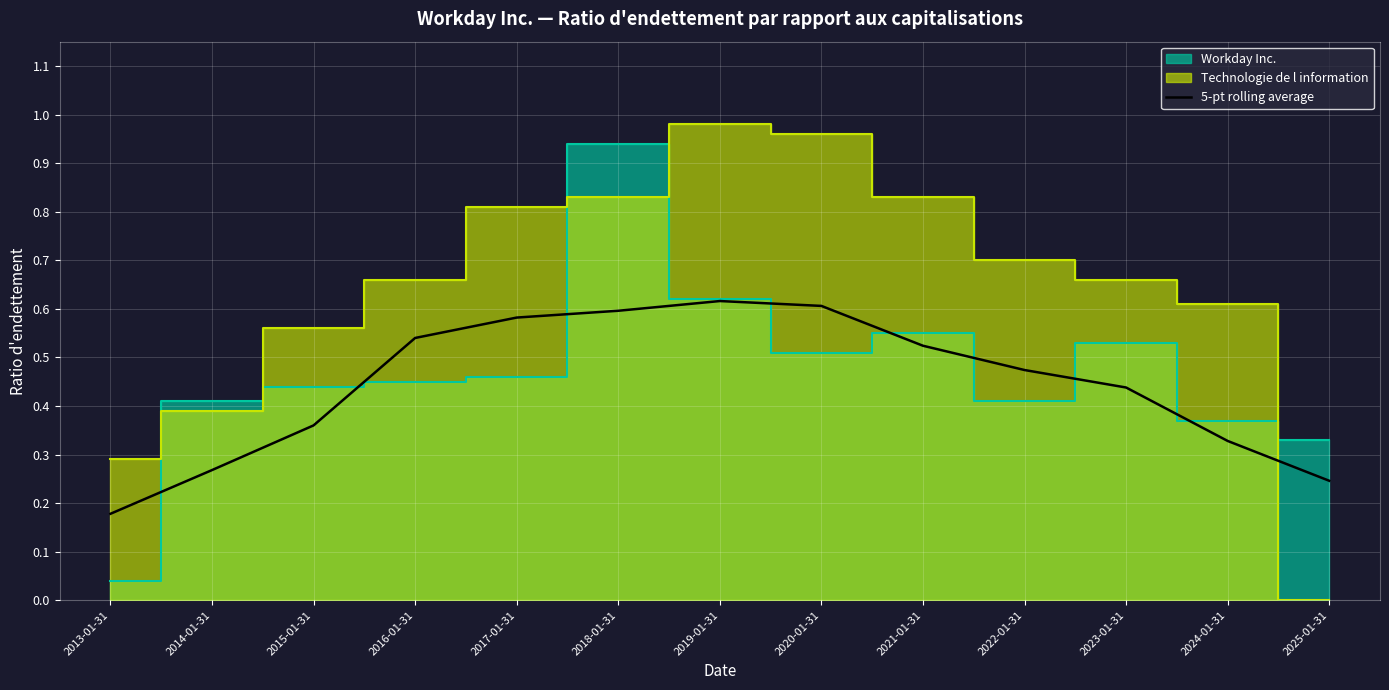

The chart shows a value of 0.7 at 2016-01-31. True or false?

False